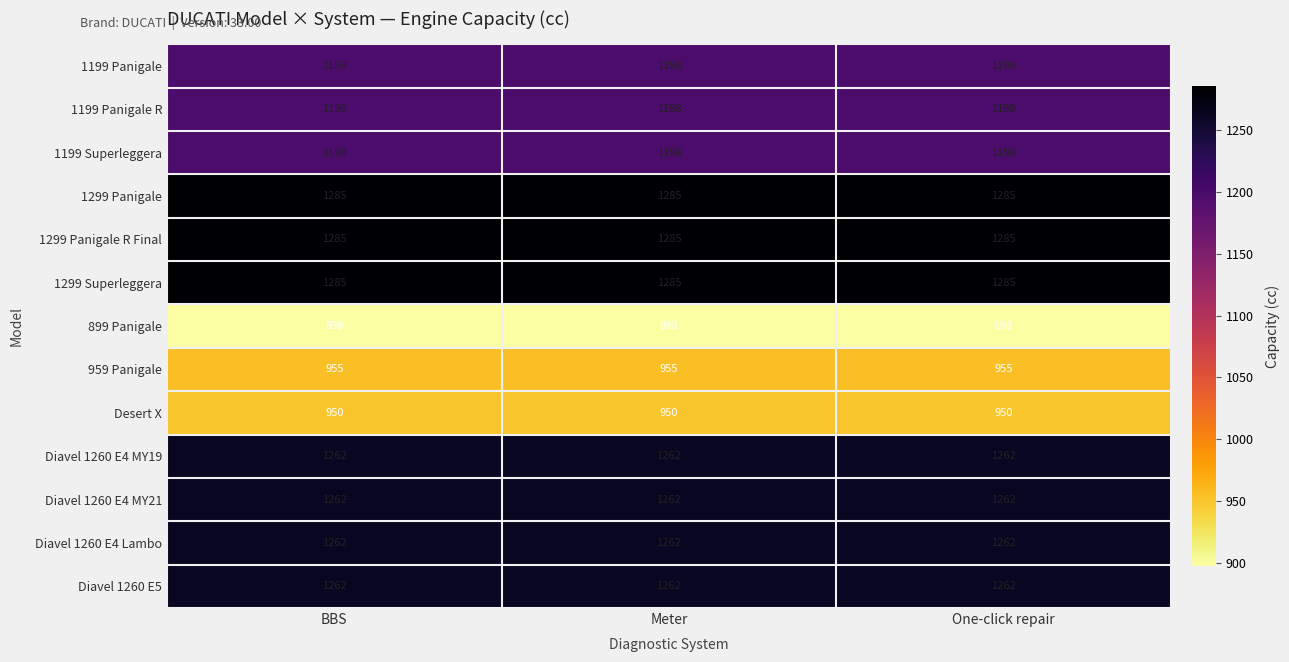

Is the value of 1199 Superleggera at One-click repair greater than the value of Diavel 1260 E4 MY21 at One-click repair?

No